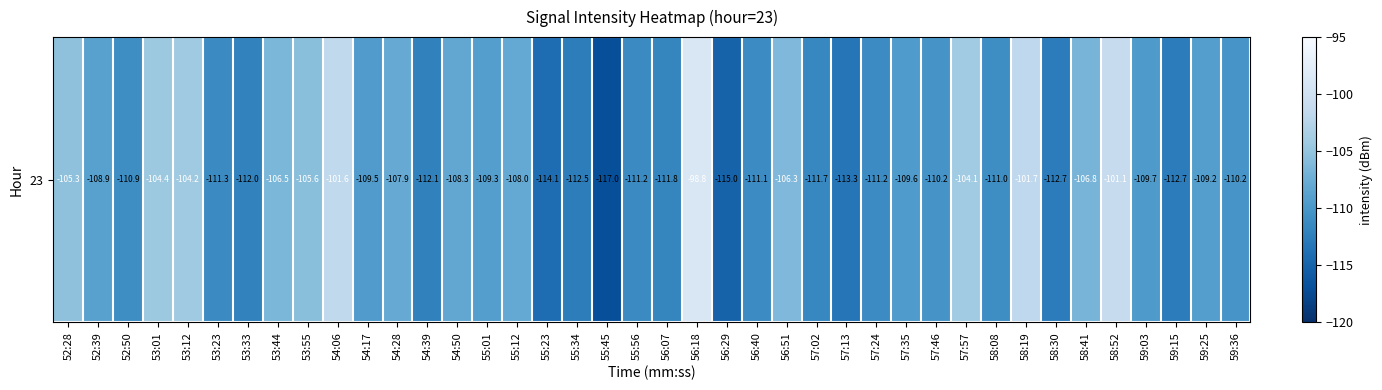

What is the change in value from 52:28 to 57:35?

-4.3